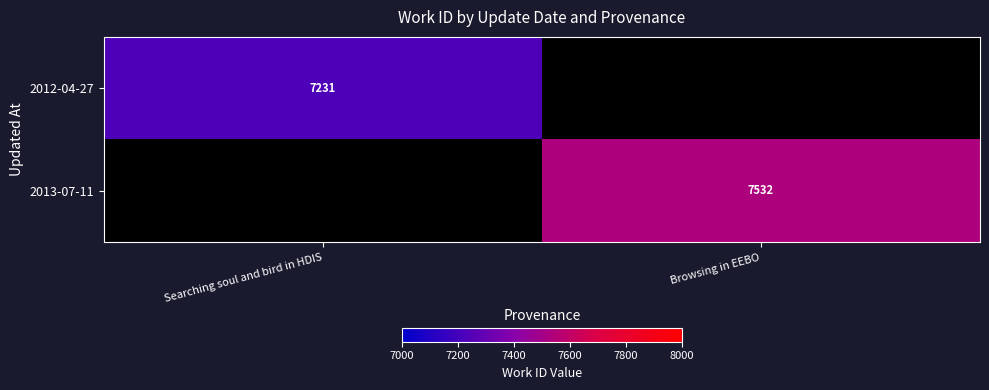

Is it true that 2013-07-11 equals 7532 at Browsing in EEBO?

True